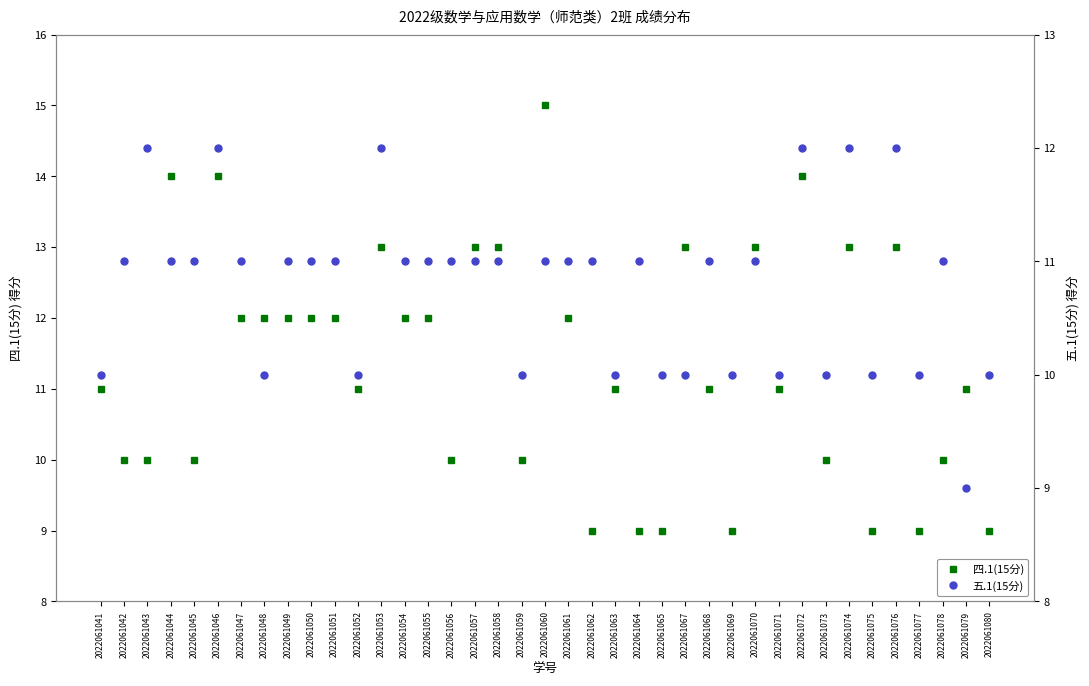

At which label does 四.1(15分) reach its peak?

2022061060